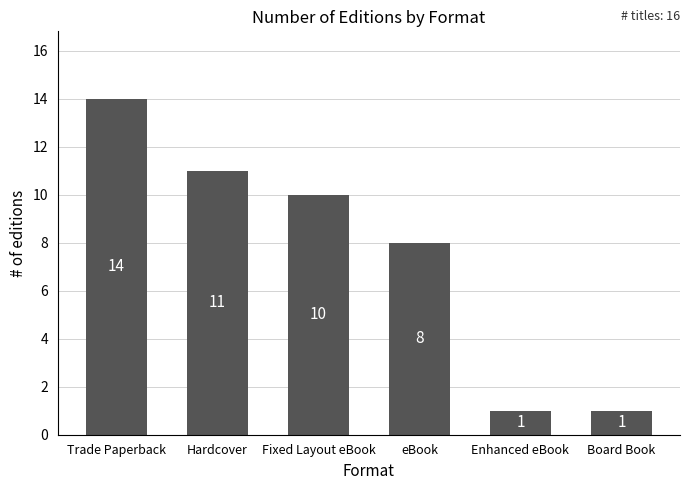

Reading left to right, what are all the values shown in this chart?

Trade Paperback=14	Hardcover=11	Fixed Layout eBook=10	eBook=8	Enhanced eBook=1	Board Book=1